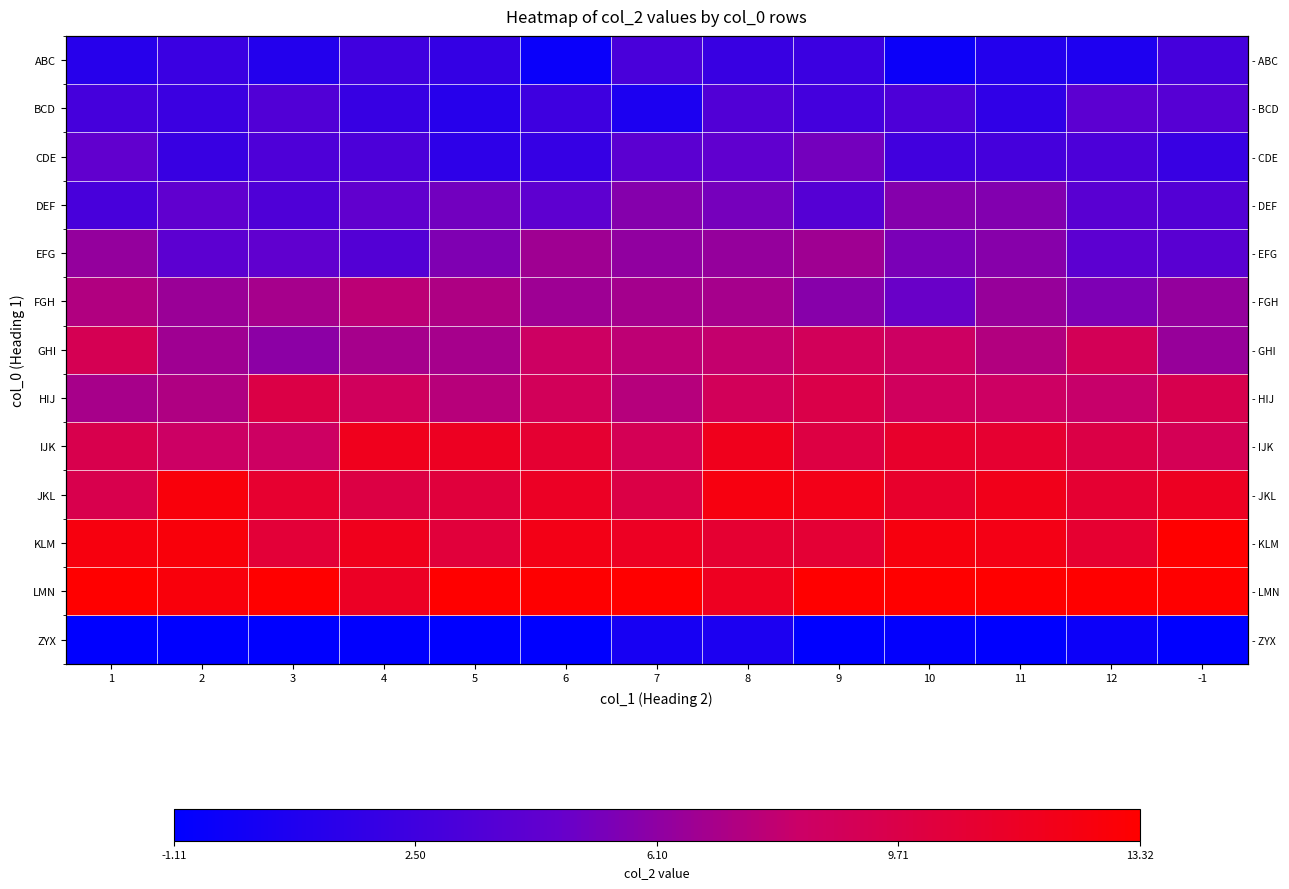

Which category has the lowest value across all series?

1